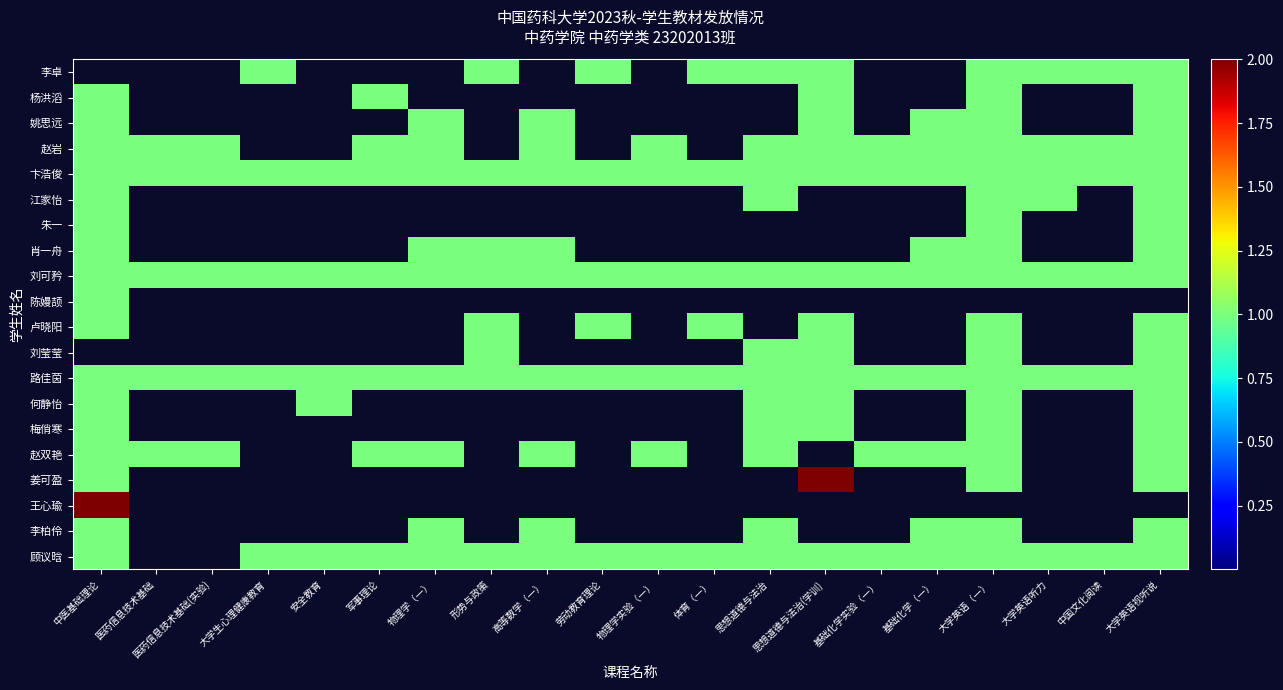

What is the difference between the highest and lowest values at 体育（一）?

1